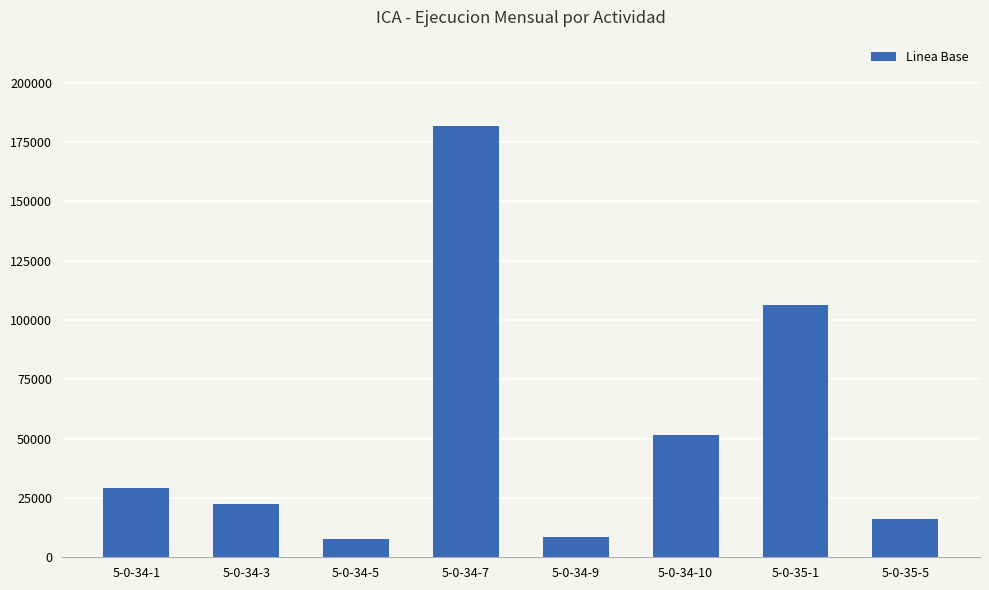

What is the minimum value shown in the chart?

7567